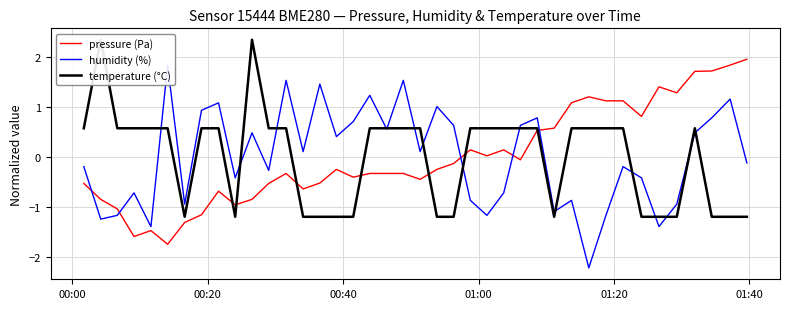

What is the highest value of the pressure (Pa) series?

2.0